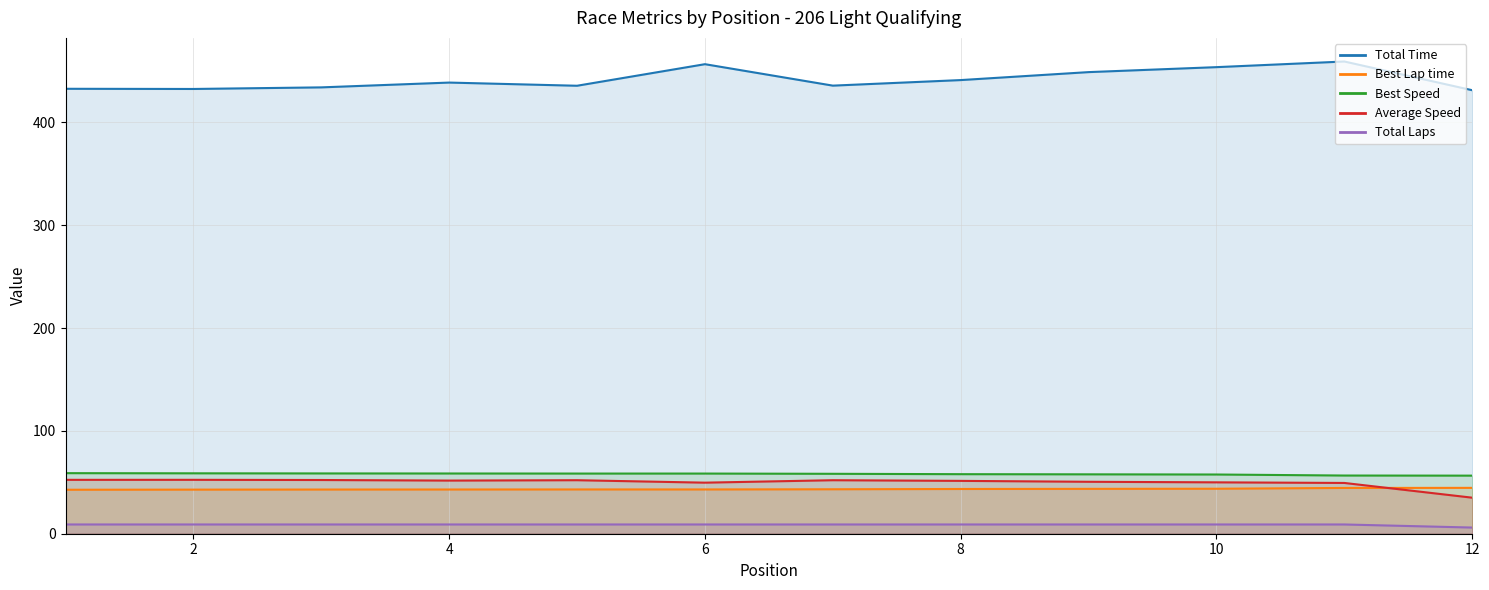

At which category does the chart reach its minimum across all series?

12